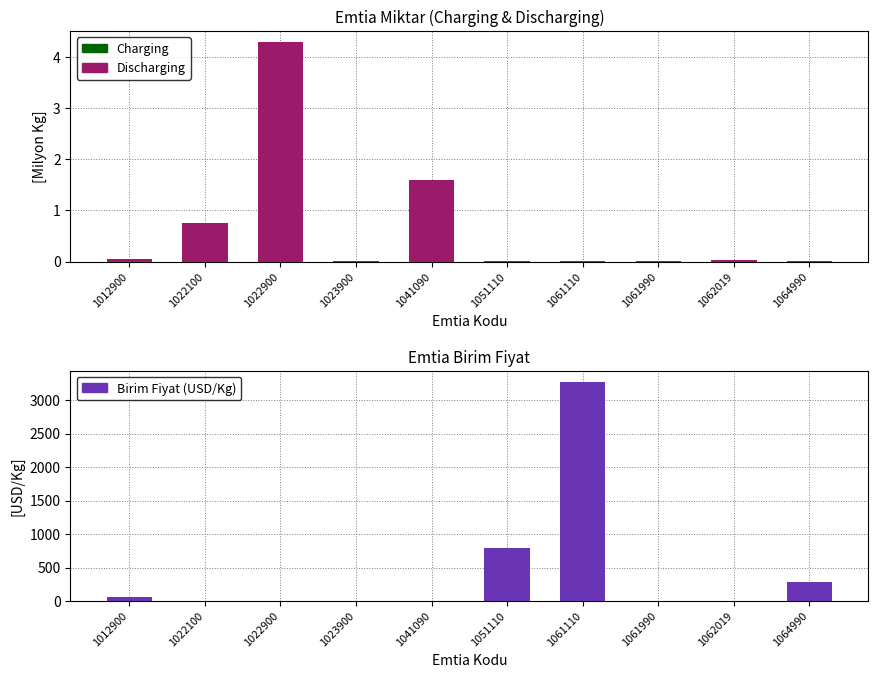

Which series has the largest range (max minus min)?

Birim Fiyat (USD/Kg)